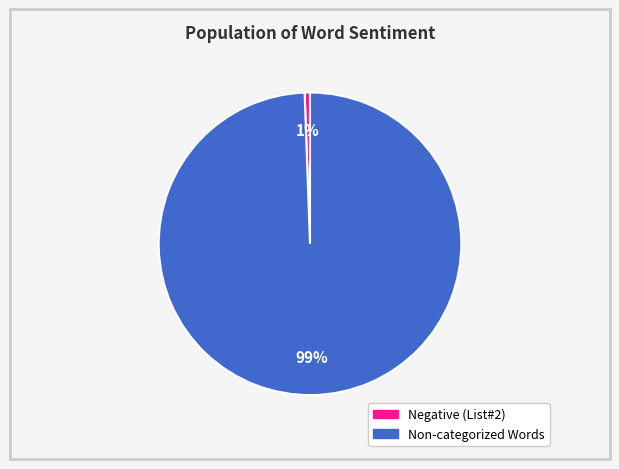

Is there a majority slice in this chart?

Yes